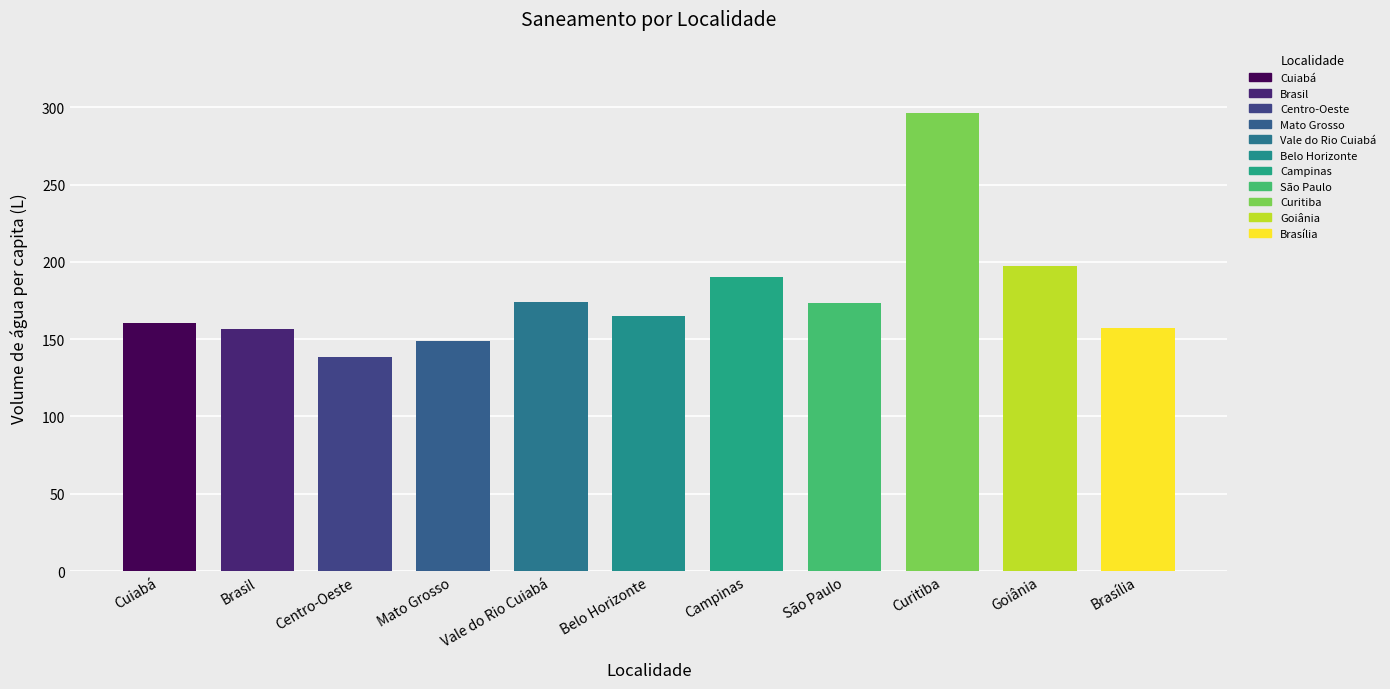

Read the Volume de água per capita (L) value at Curitiba.

296.3